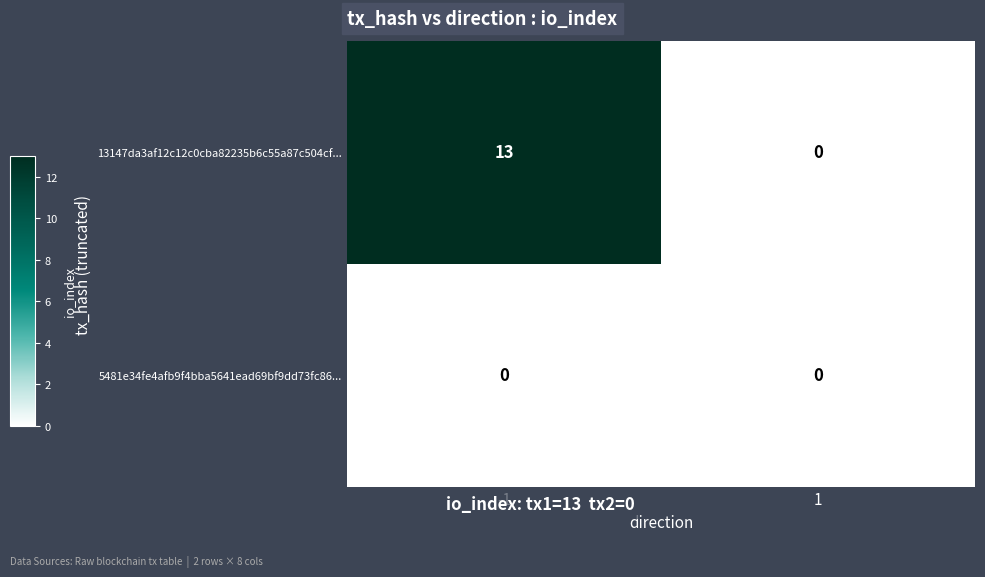

True or false: 5481e34fe4afb9f4bba5641ead69bf9dd73fc86... has a value of 0 at 1.

True